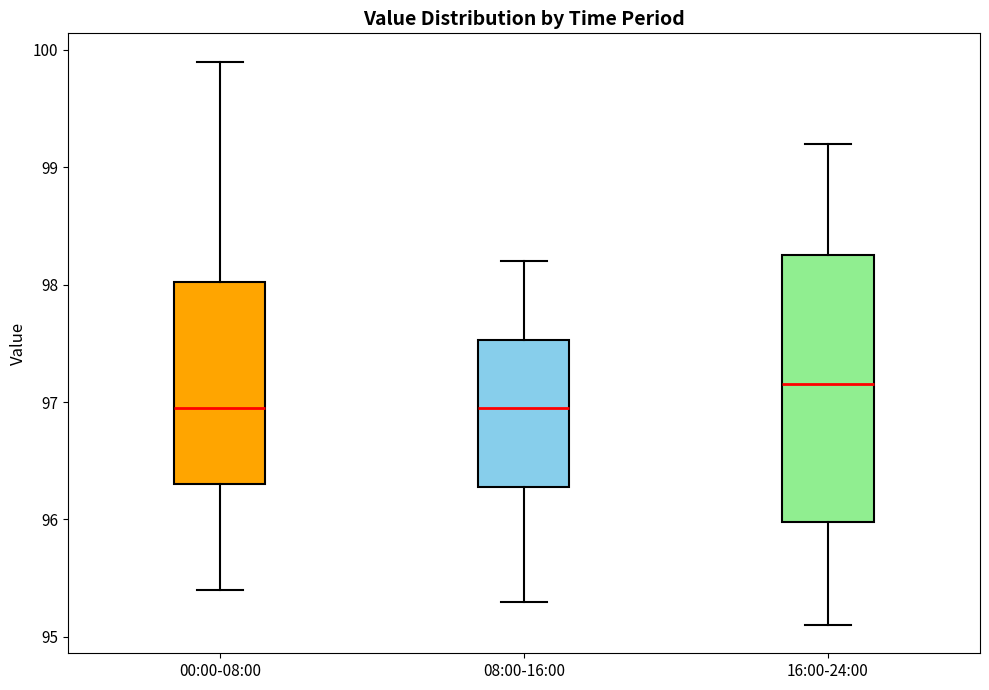

Reading left to right, read every box against the y-axis: the position of its median line, the range the box covers, and the ends of its whiskers. The values are not printed on the chart, so give them approximately, as read against the axis.

00:00-08:00: median 97.0, box 96.3 to 98.0, whiskers 95.4 to 99.9
08:00-16:00: median 97.0, box 96.3 to 97.5, whiskers 95.3 to 98.2
16:00-24:00: median 97.2, box 96.0 to 98.3, whiskers 95.1 to 99.2